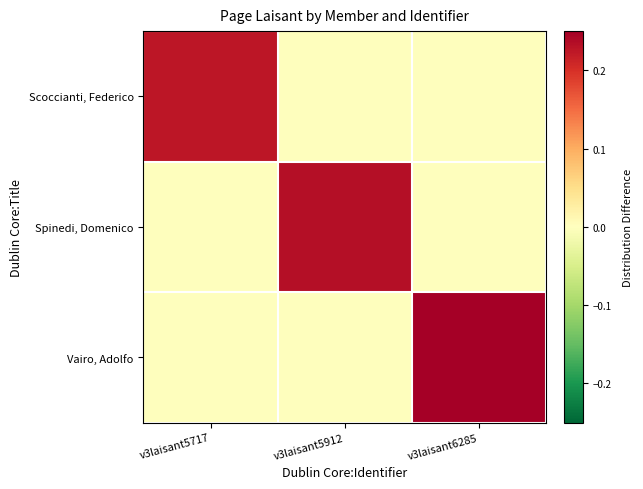

What is the difference between the highest and lowest values at v3laisant5717?

0.2